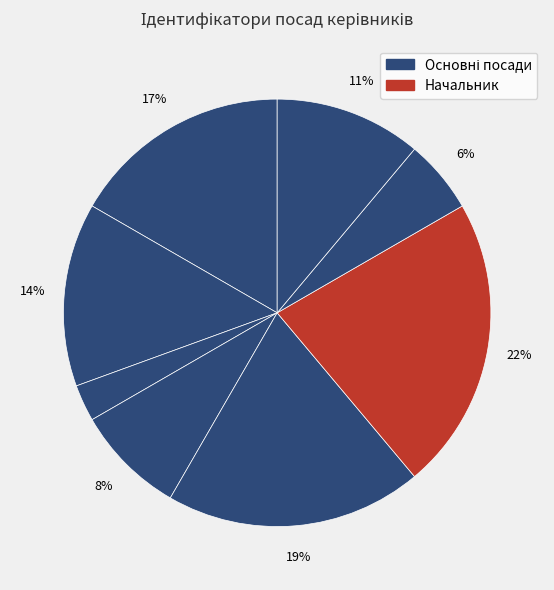

To the nearest percent, what is the average slice percentage?

12%